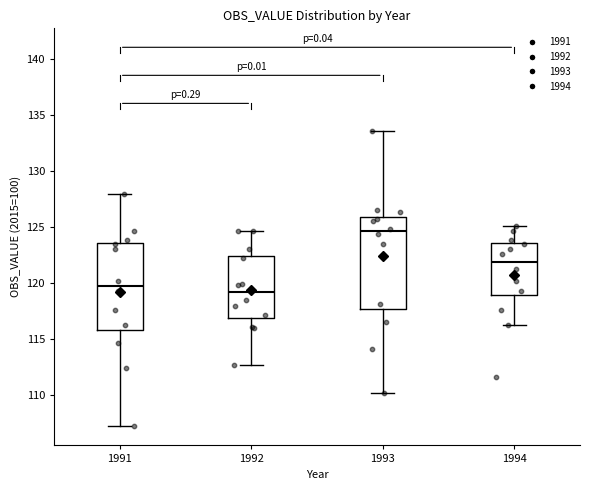

Reading left to right, read every box against the y-axis: the position of its median line, the range the box covers, and the ends of its whiskers. The values are not printed on the chart, so give them approximately, as read against the axis.

1991: median 120.0, box 116.0 to 123.5, whiskers 107.0 to 128.0
1992: median 119.0, box 117.0 to 122.5, whiskers 112.5 to 124.5
1993: median 124.5, box 117.5 to 126.0, whiskers 110.0 to 133.5
1994: median 122.0, box 119.0 to 123.5, whiskers 116.0 to 125.0